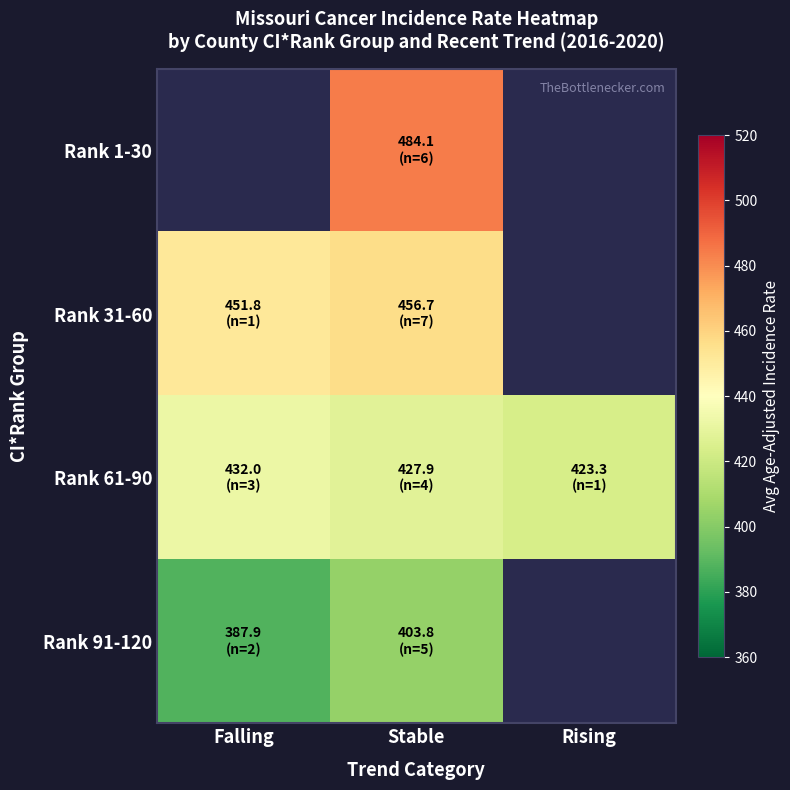

Between Stable and Rising, which series saw the biggest shift?

Rank 61-90